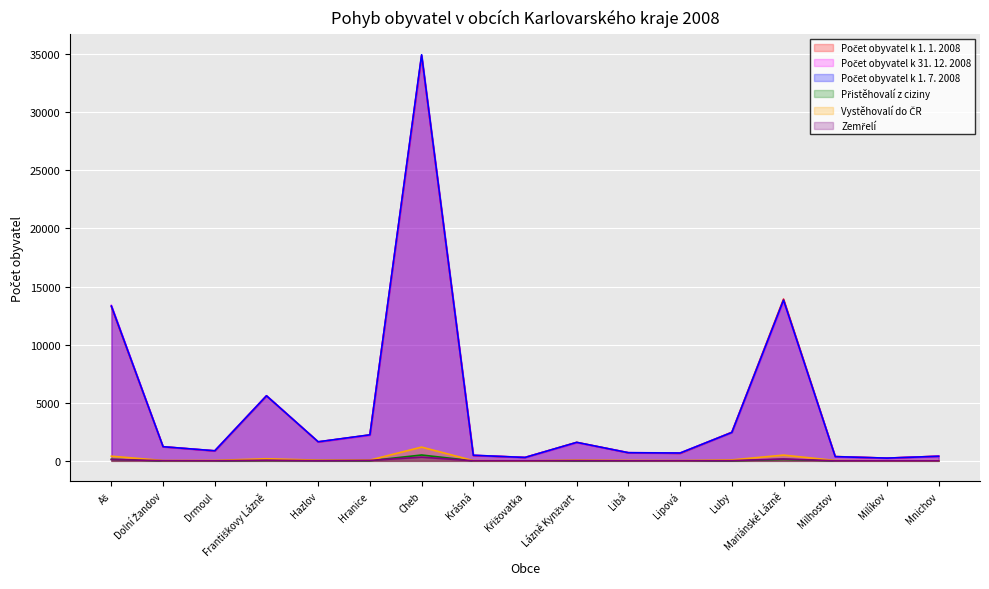

How many lines are shown in the chart?

6